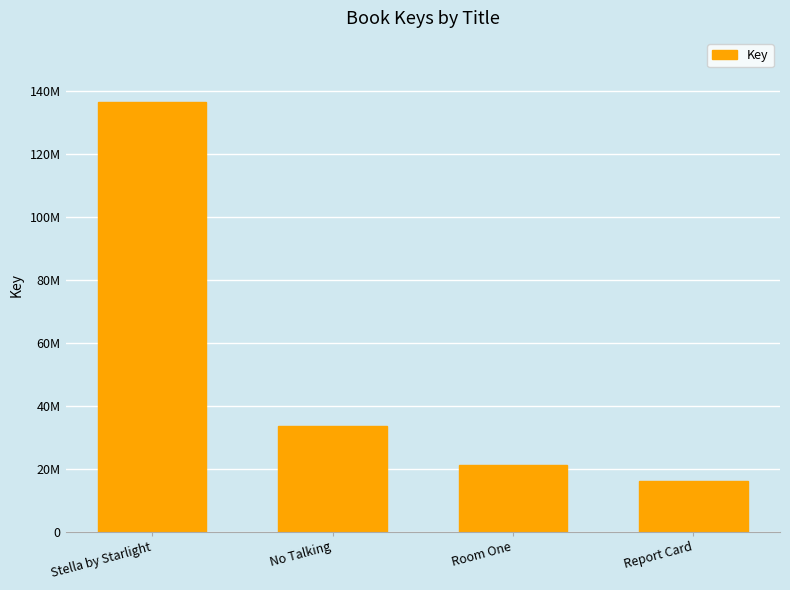

Rank the categories by value from highest to lowest.

Stella by Starlight, No Talking, Room One, Report Card